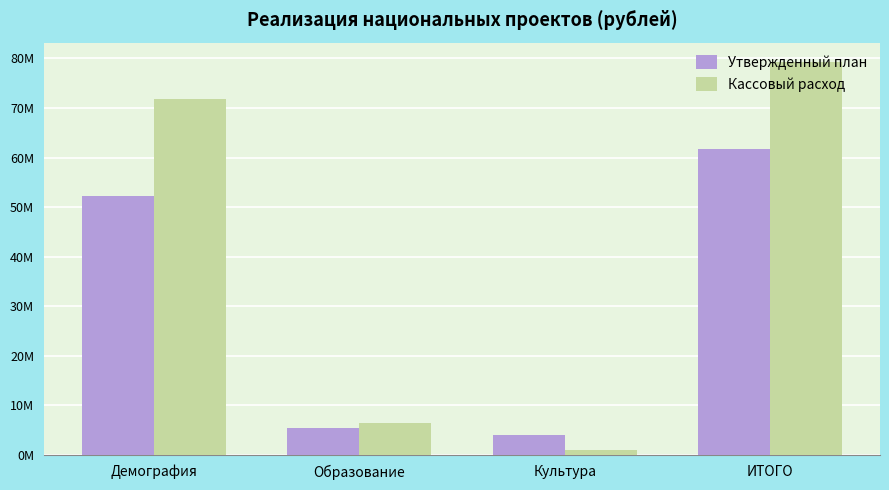

What is the sum of the Кассовый расход values at Образование and ИТОГО?

85599698.6